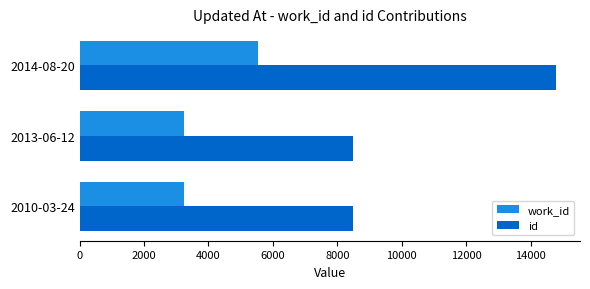

At which label is id closest to 11636?

2013-06-12